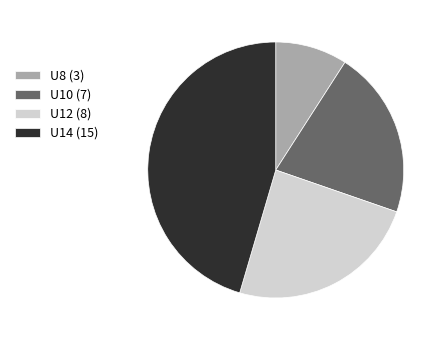

The U14 (15) slice represents 31% of the pie. True or false?

False